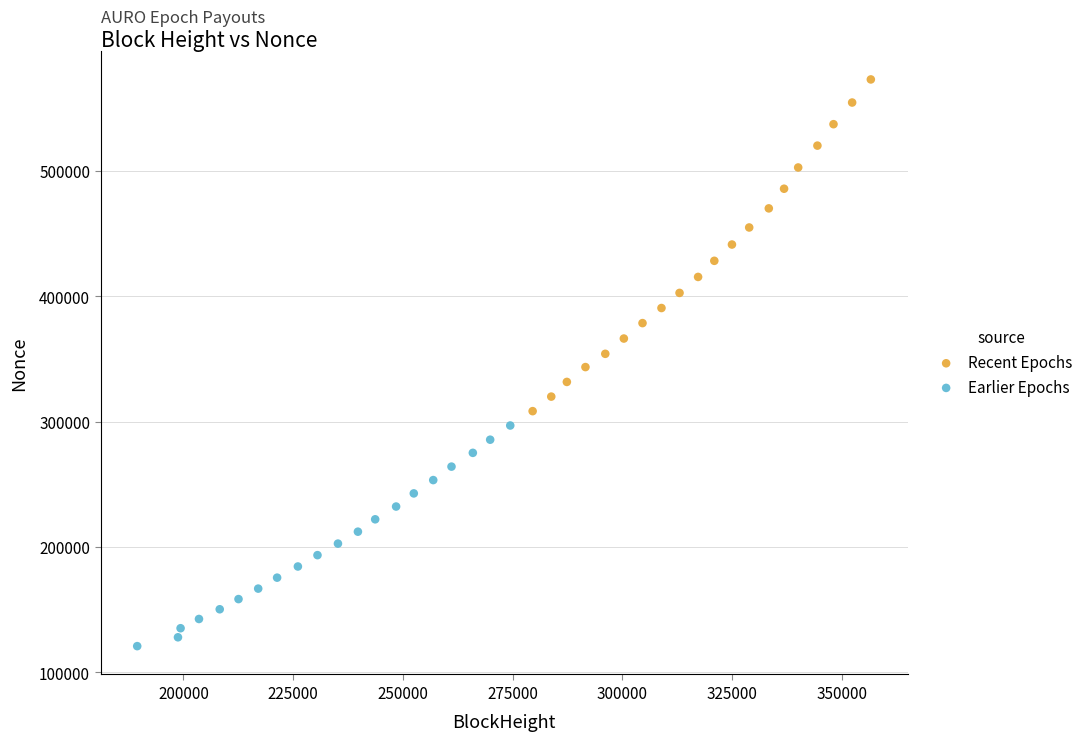

Which series reaches the maximum Y coordinate?

Recent Epochs